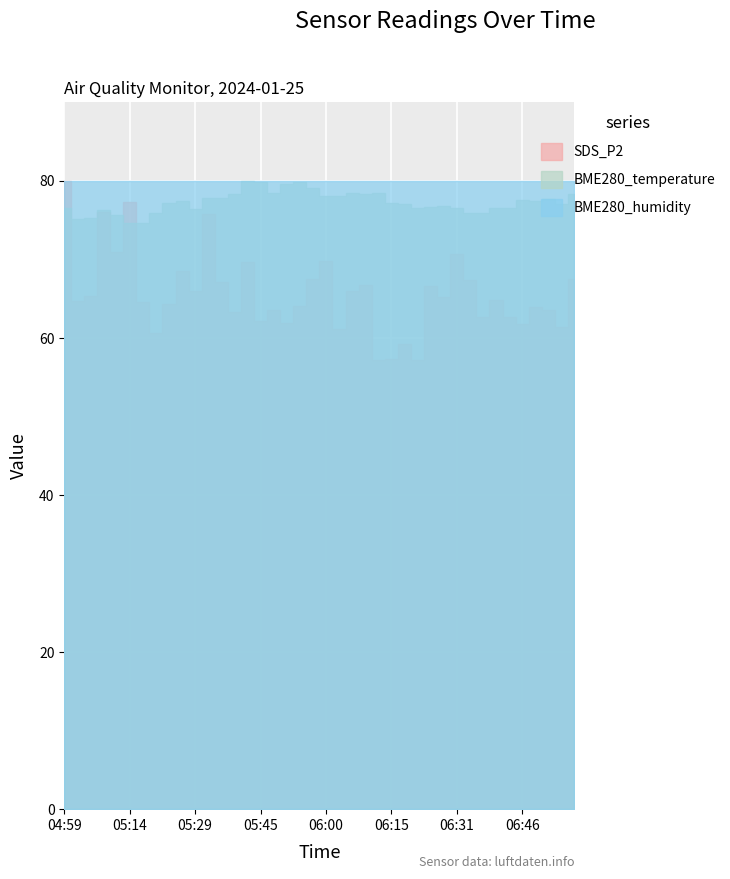

Which series has the widest spread of values?

SDS_P2